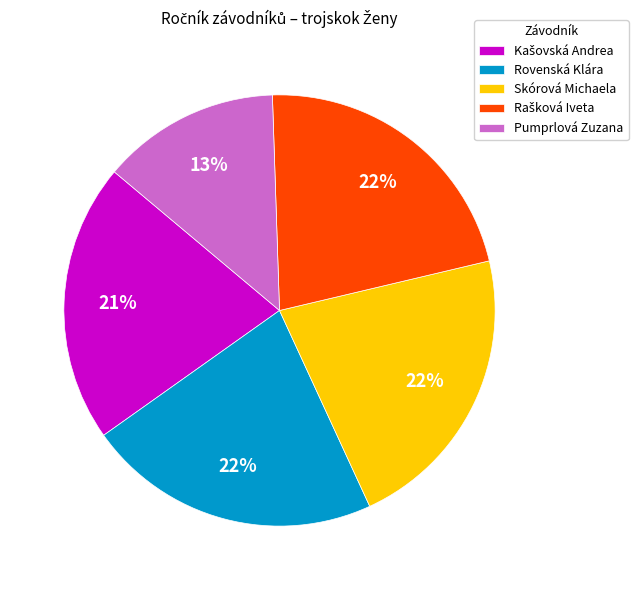

Is there any slice that represents more than half of the pie?

No